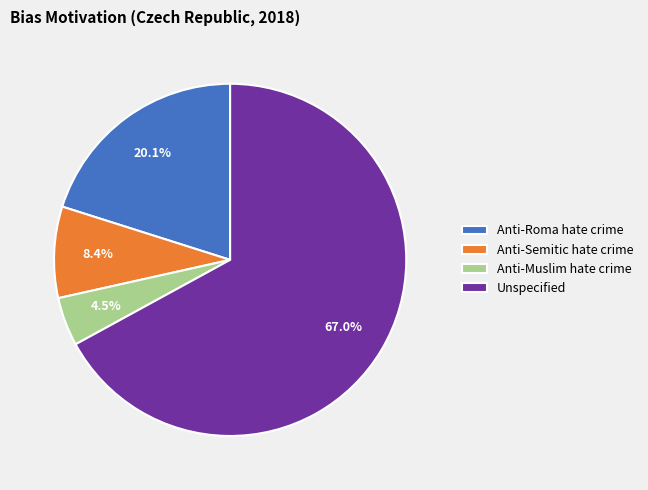

Rank the categories by value from highest to lowest.

Unspecified, Anti-Roma hate crime, Anti-Semitic hate crime, Anti-Muslim hate crime